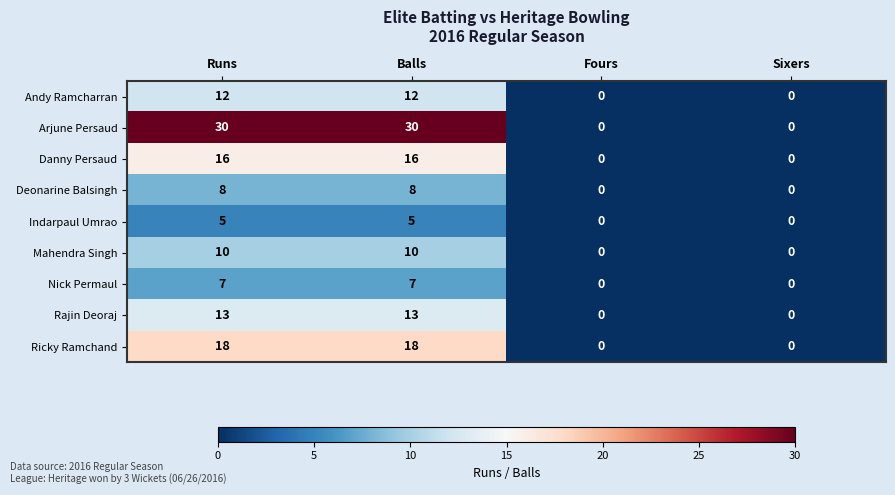

Which series has the widest spread of values?

Arjune Persaud